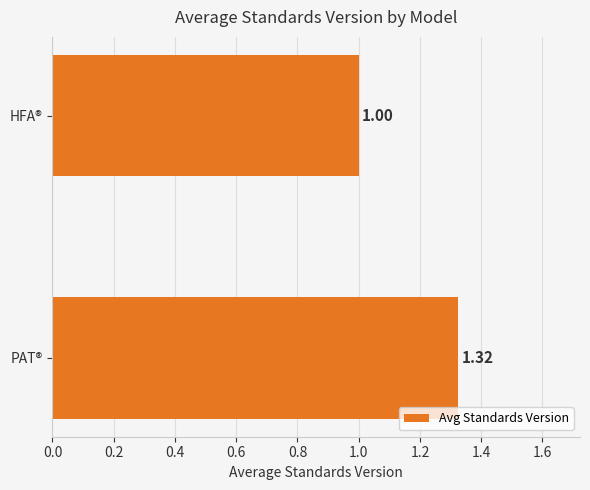

What is the sum of all values?

2.3